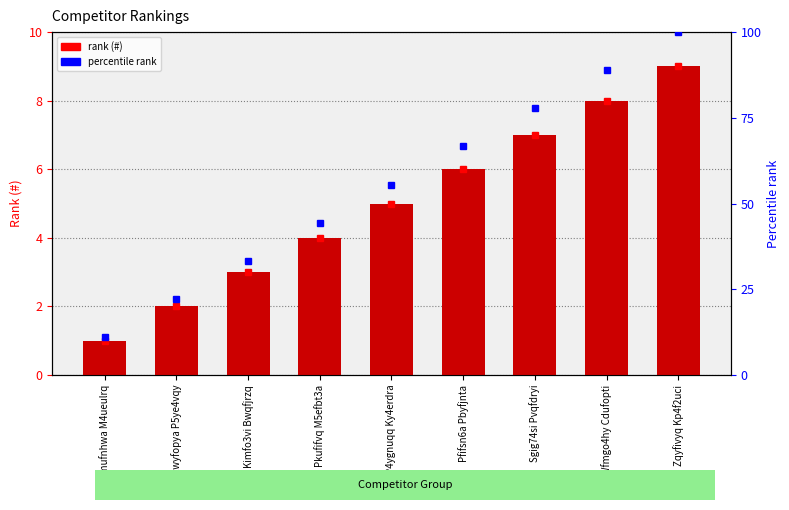

What is the greatest value displayed?

9